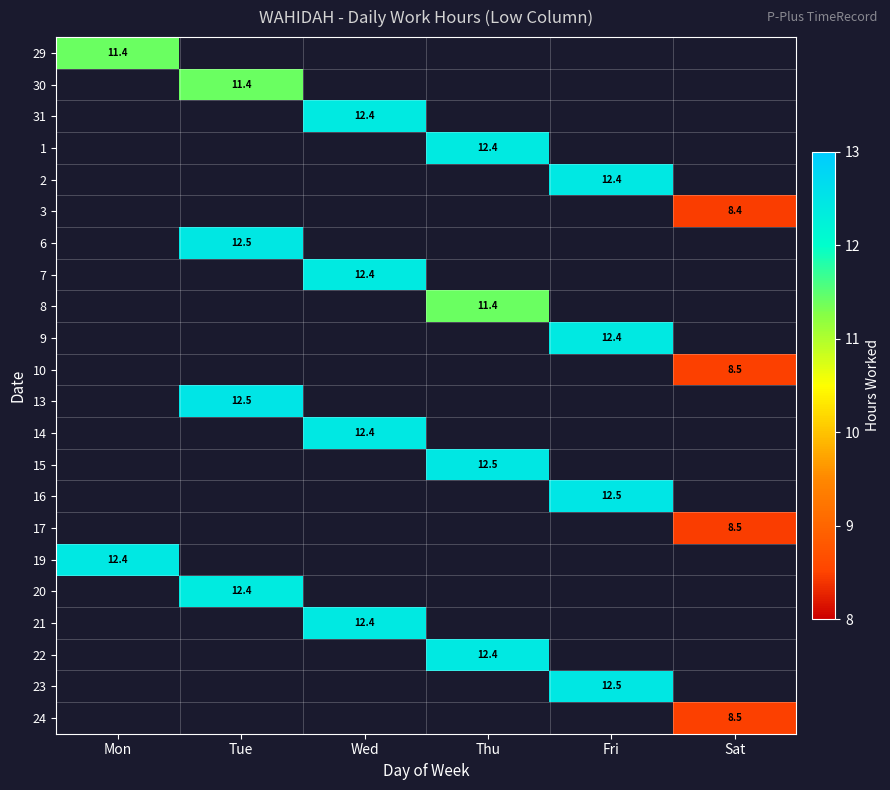

What is the spread (max minus min) of values at Mon?

1.0